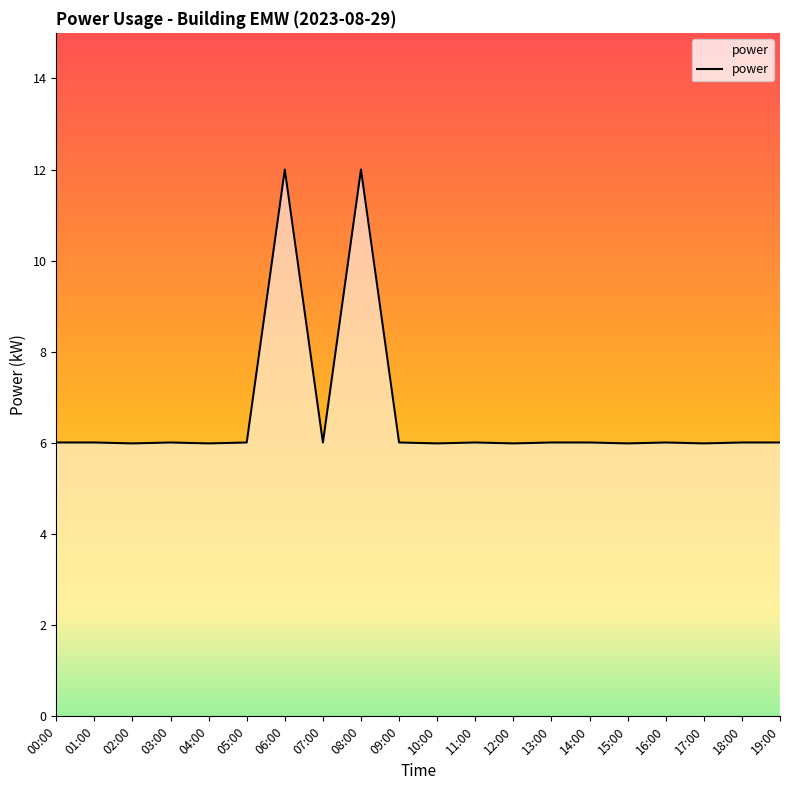

Is it true that the value at 00:00 is 8.9?

False